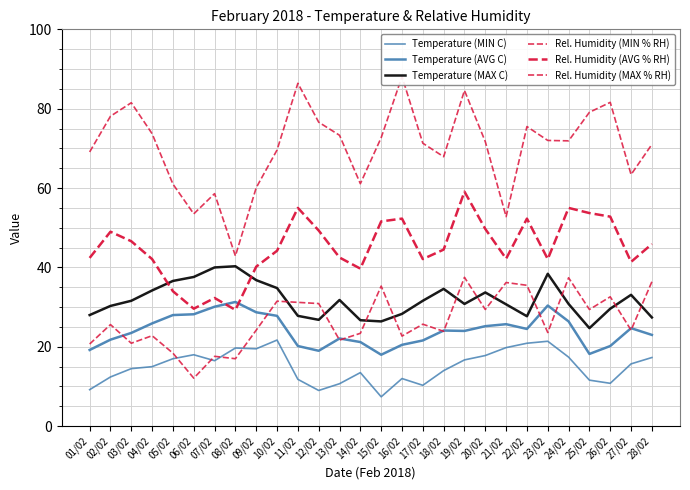

Between 15/02 and 21/02, which series saw the biggest shift?

Rel. Humidity (MAX % RH)